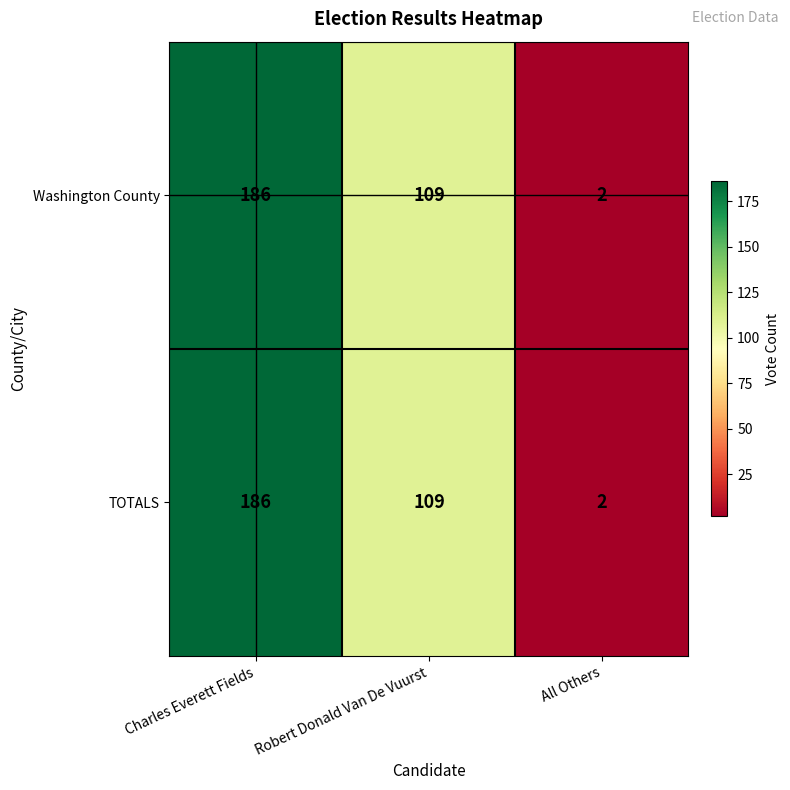

Reading right to left, list all the values displayed in this chart.

Washington County: 2	109	186
TOTALS: 2	109	186